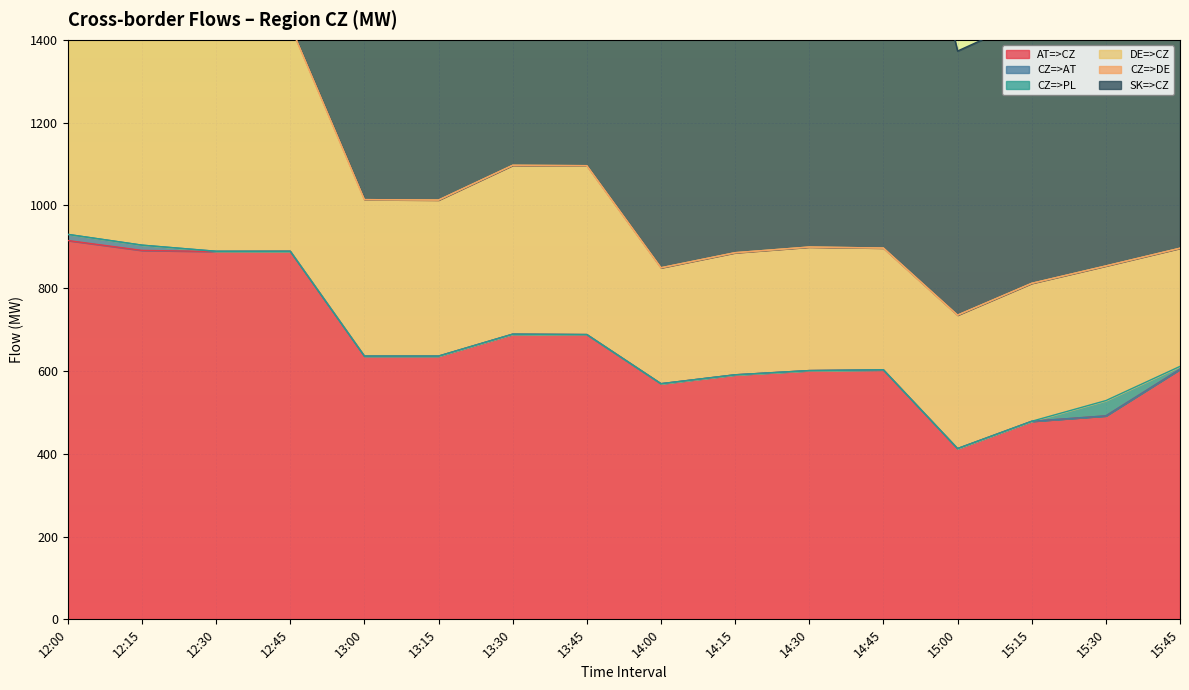

Reading right to left, list all the values displayed in this chart.

AT=>CZ: 15:45=604.2	15:30=491.6	15:15=478.5	15:00=412.6	14:45=602.8	14:30=601.0	14:15=590.8	14:00=569.3	13:45=688.0	13:30=689.0	13:15=636.0	13:00=636.0	12:45=889.3	12:30=888.7	12:15=891.3	12:00=915.2
CZ=>AT: 15:45=0.0	15:30=0.0	15:15=0.0	15:00=0.0	14:45=0.0	14:30=0.0	14:15=0.0	14:00=0.0	13:45=0.0	13:30=0.0	13:15=0.0	13:00=0.0	12:45=0.0	12:30=0.5	12:15=12.7	12:00=14.8
CZ=>PL: 15:45=6.9	15:30=36.9	15:15=0.0	15:00=0.0	14:45=0.0	14:30=0.0	14:15=0.0	14:00=0.0	13:45=0.0	13:30=0.0	13:15=0.0	13:00=0.0	12:45=0.0	12:30=0.0	12:15=0.0	12:00=0.0
DE=>CZ: 15:45=285.5	15:30=325.3	15:15=333.3	15:00=322.4	14:45=294.2	14:30=298.5	14:15=295.0	14:00=280.1	13:45=408.0	13:30=408.0	13:15=377.0	13:00=378.0	12:45=545.0	12:30=544.0	12:15=547.0	12:00=569.0
CZ=>DE: 15:45=0.0	15:30=0.0	15:15=0.0	15:00=0.0	14:45=0.0	14:30=0.0	14:15=0.0	14:00=0.0	13:45=0.0	13:30=0.0	13:15=0.0	13:00=0.0	12:45=0.0	12:30=0.0	12:15=0.0	12:00=0.0
SK=>CZ: 15:45=833.1	15:30=742.9	15:15=642.6	15:00=638.0	14:45=1215.5	14:30=1203.9	14:15=1173.7	14:00=1182.7	13:45=751.7	13:30=776.5	13:15=671.5	13:00=670.5	12:45=75.1	12:30=74.4	12:15=79.6	12:00=75.2